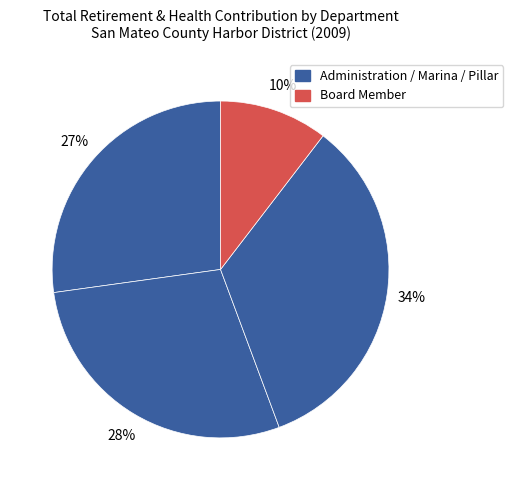

Is there a majority slice in this chart?

No